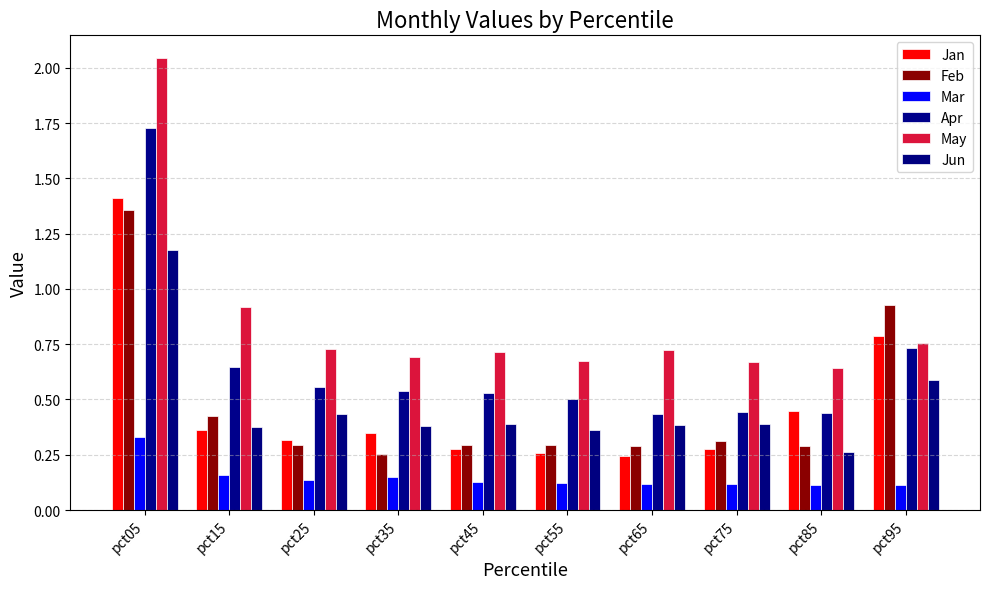

Which category has the lowest value across all series?

pct95